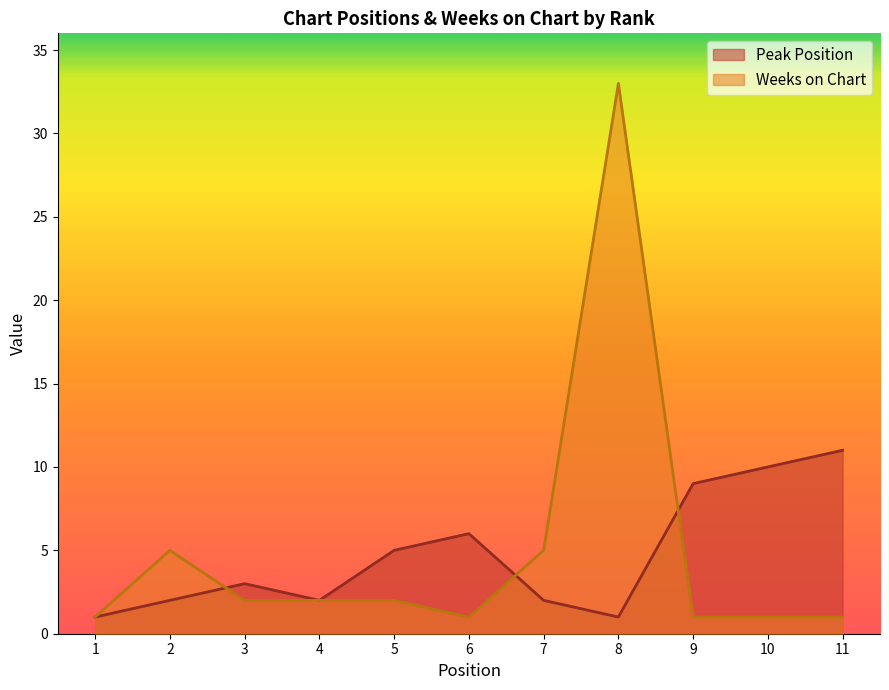

Read the Peak Position value at 9.

9